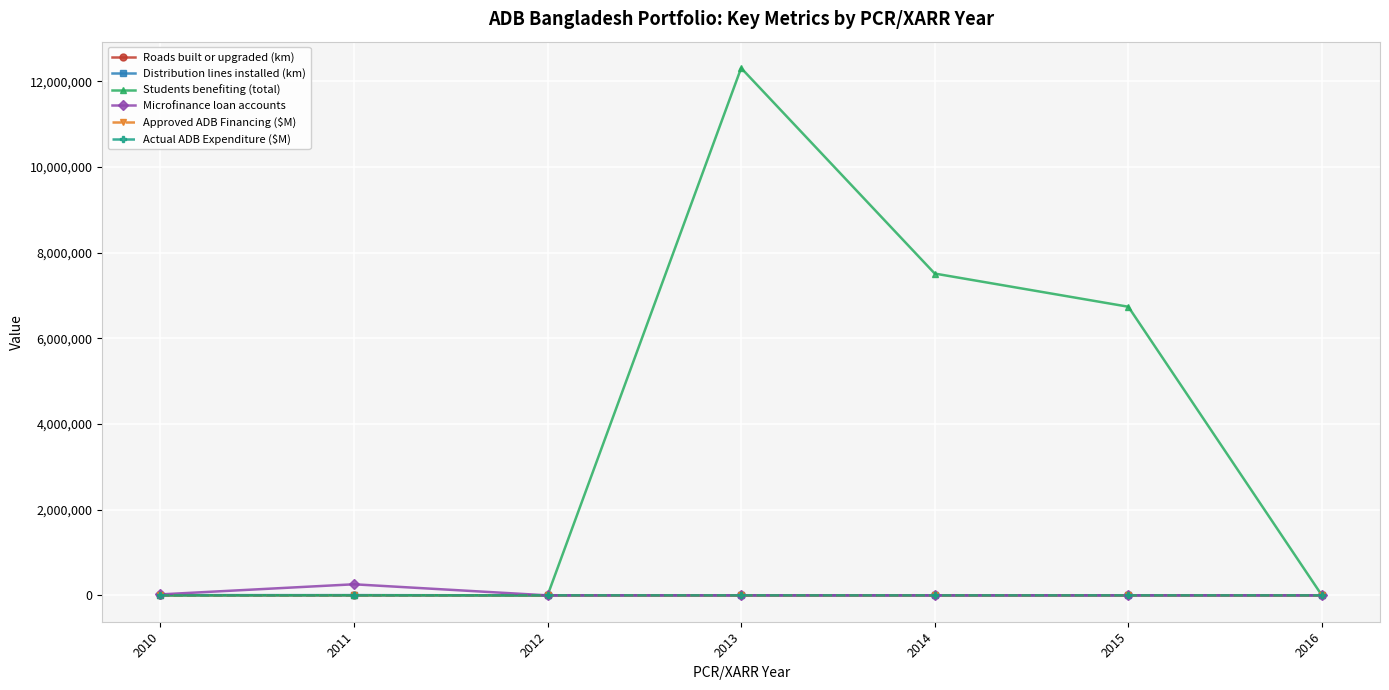

Where does the Roads built or upgraded (km) series first go above 581?

2010